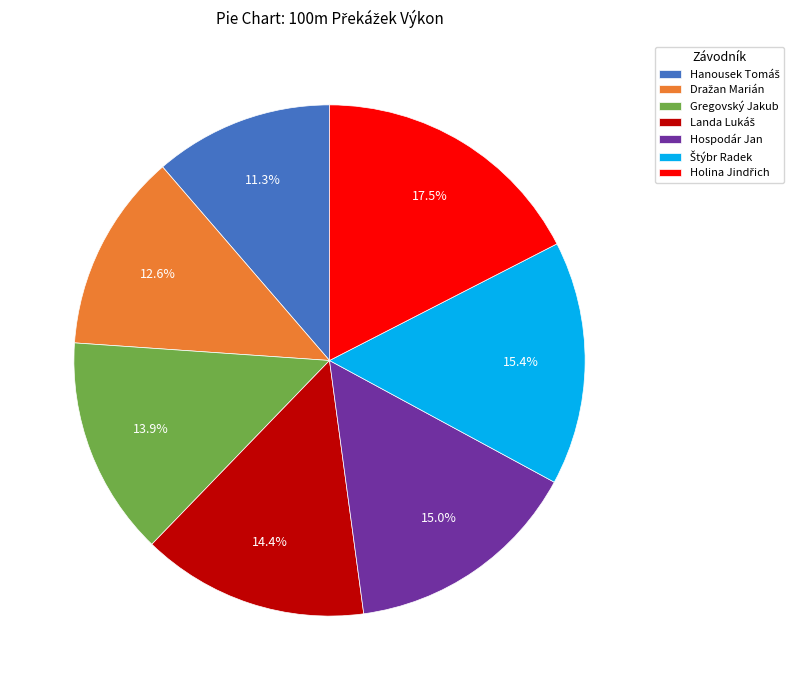

Is it true that Hospodár Jan is 15% of the pie?

True